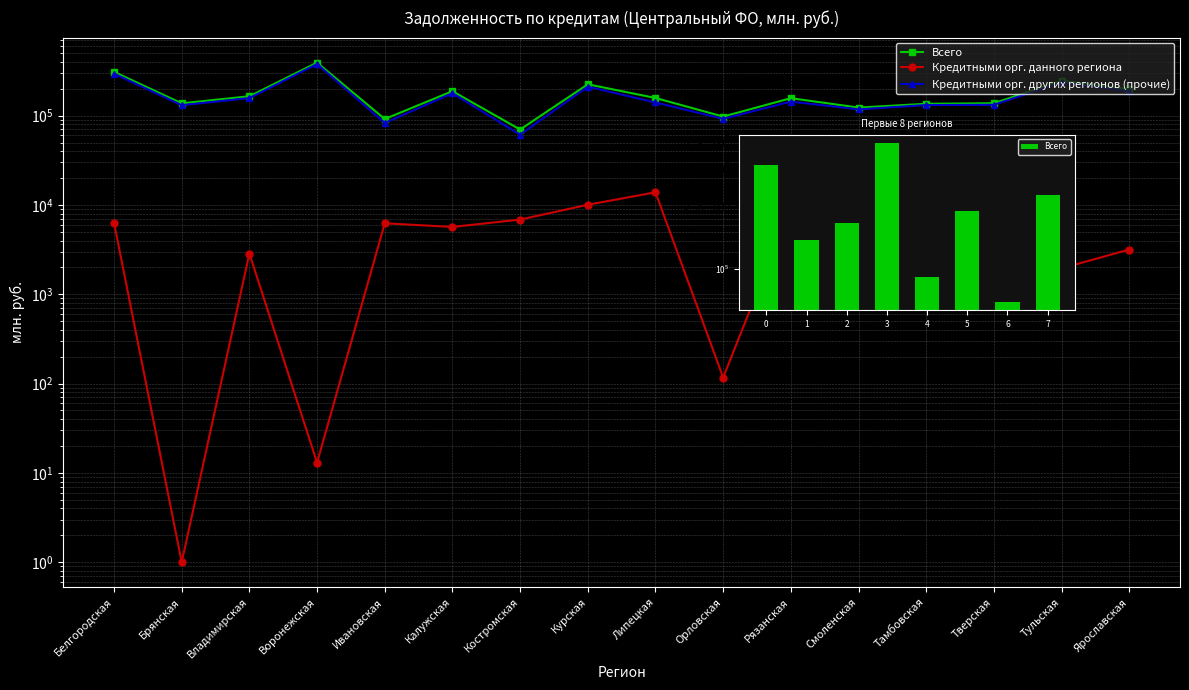

The value of Кредитными орг. других регионов (прочие) at Липецкая is 140405. True or false?

True